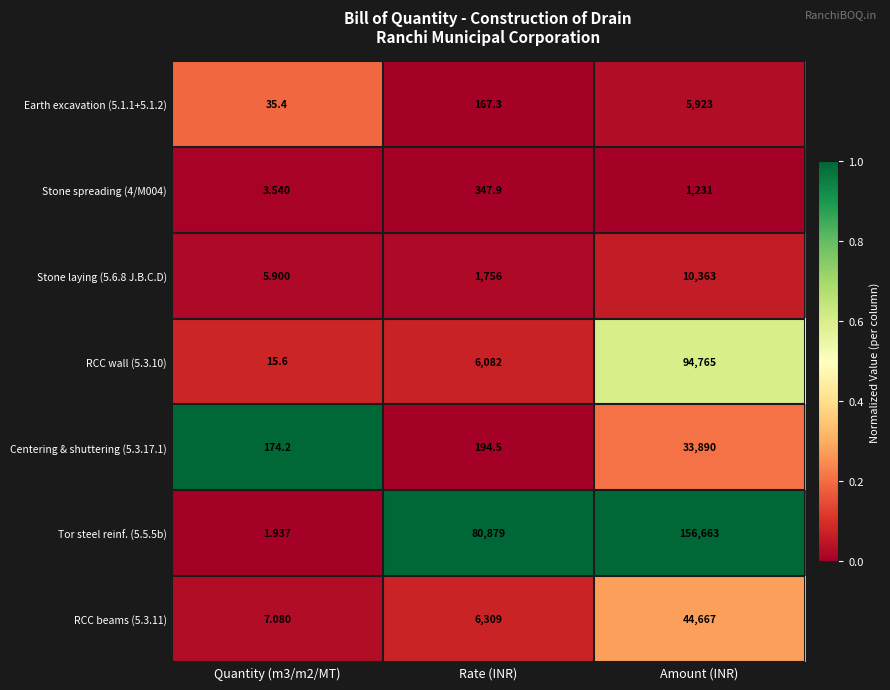

At which label is RCC beams (5.3.11) closest to 22337?

Rate (INR)